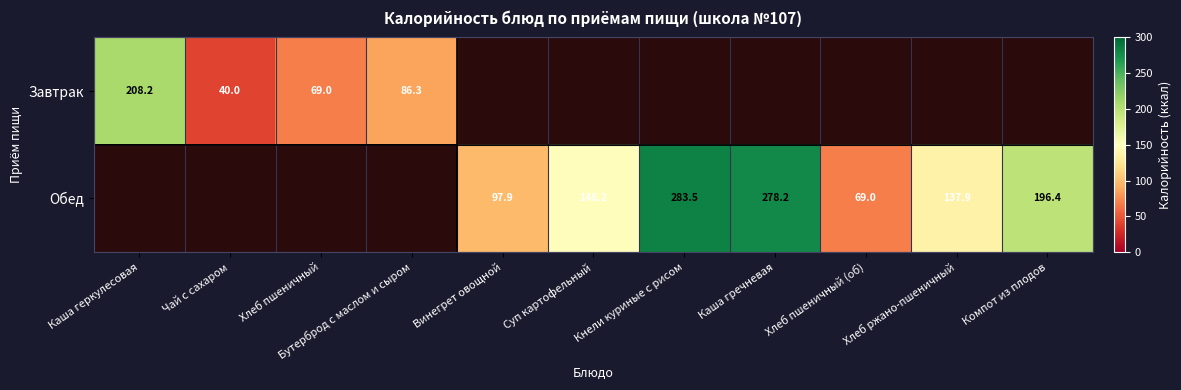

What is the total value across all series at Суп картофельный?

148.2